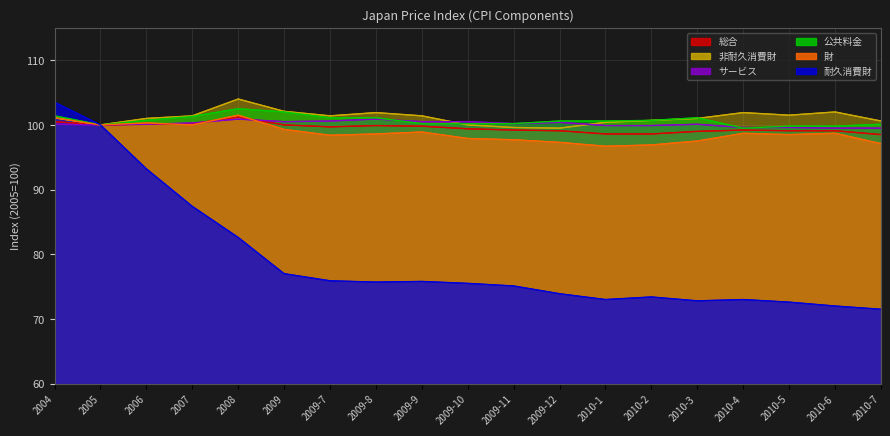

Is it true that 総合 equals 98.6 at 2010-1?

True